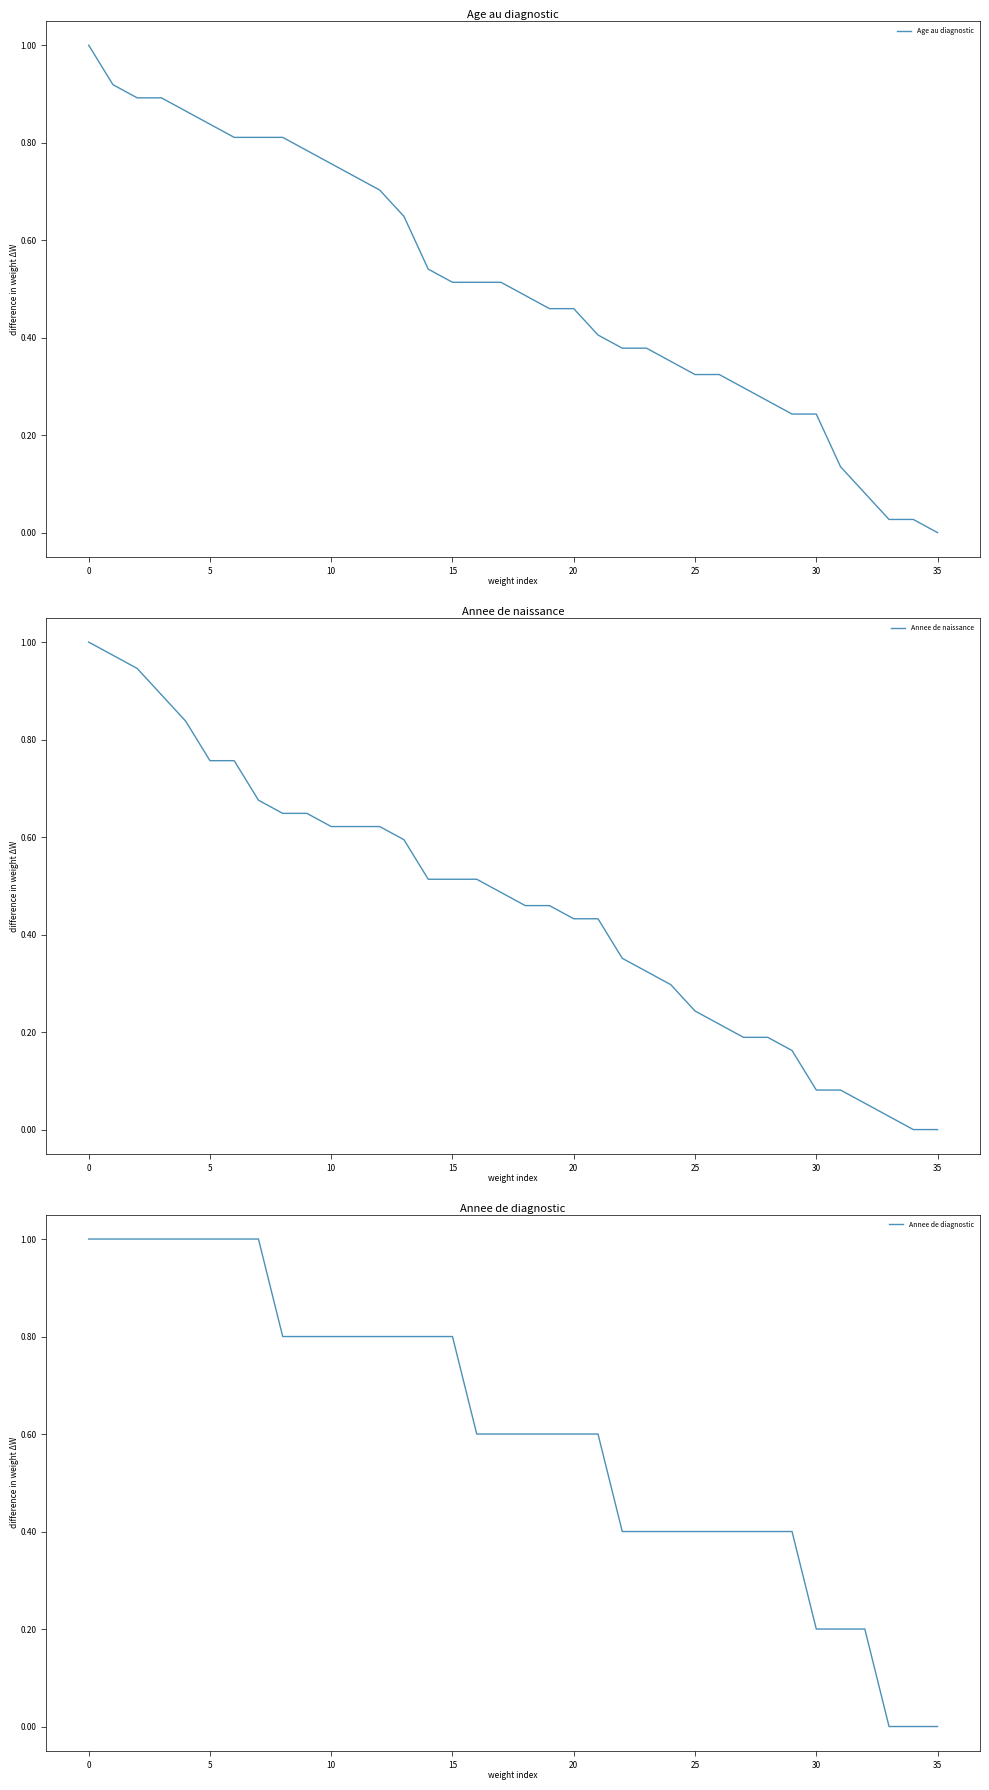

Rank the series by their maximum value, from highest to lowest.

Age au diagnostic, Annee de naissance, Annee de diagnostic